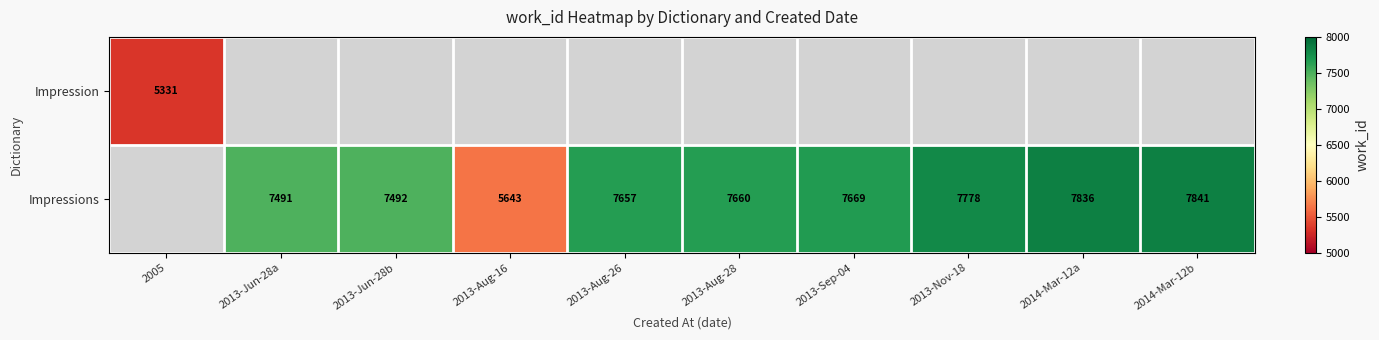

The value of Impressions at 2013-Aug-16 is 2880.4. True or false?

False